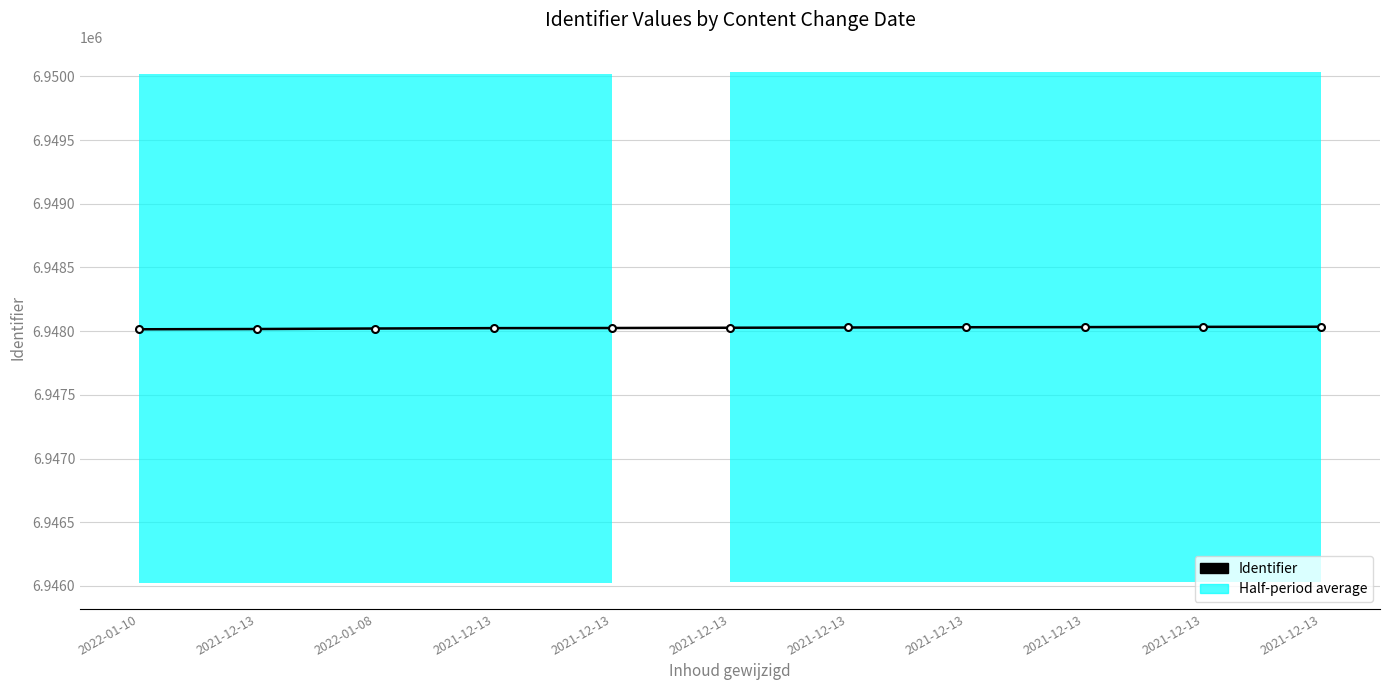

At which label is the value closest to 6948025?

2021-12-13